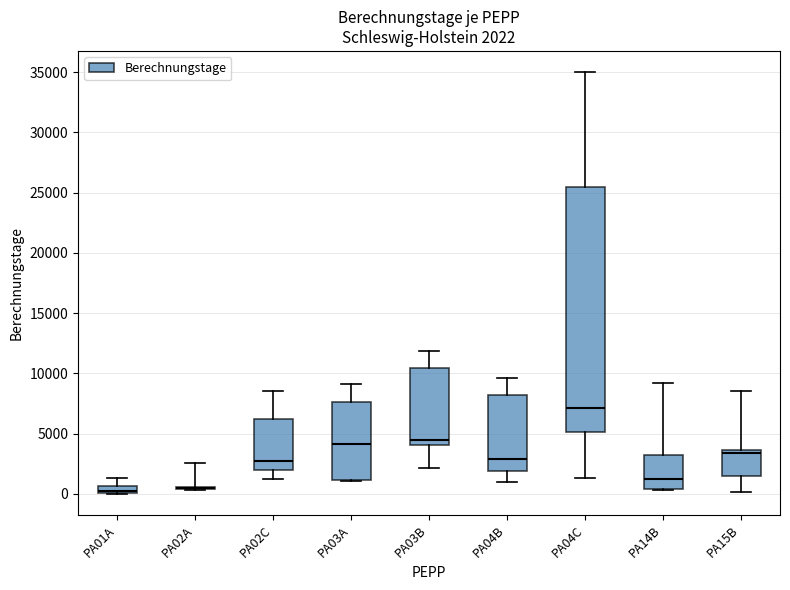

Comparing the boxes themselves (not the whiskers), which one is the tallest?

PA04C